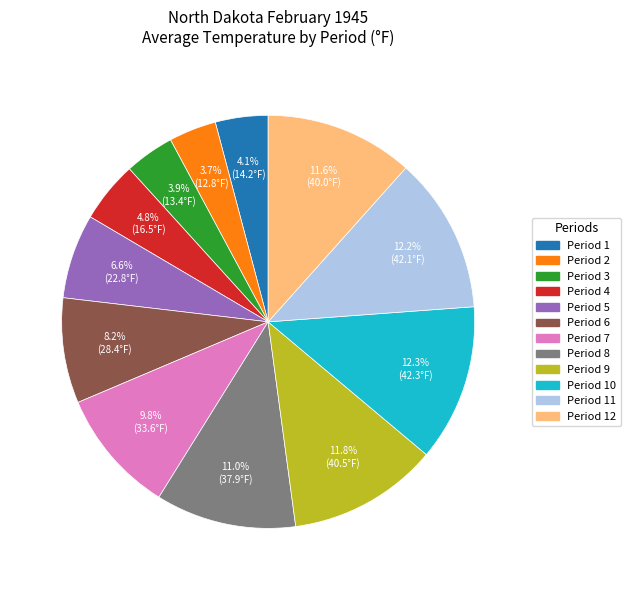

Is there any slice that represents more than half of the pie?

No